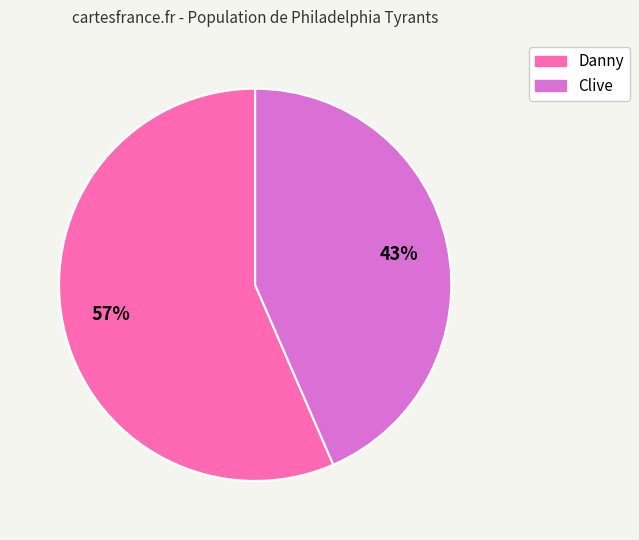

Is it true that Clive is 43% of the pie?

True